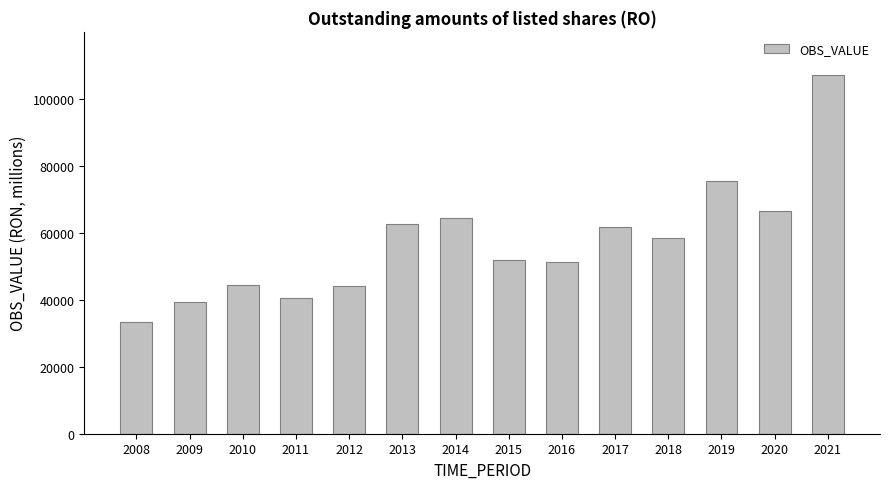

Is it true that the value at 2021 is 172016.5?

False